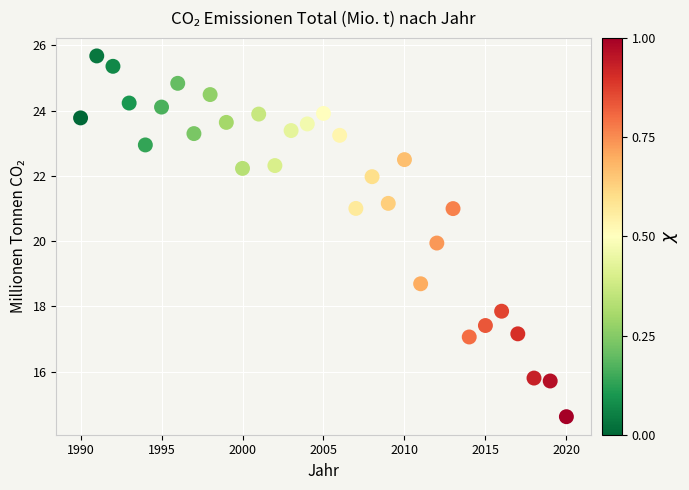

What is the range of Y values (max minus min)?

11.0